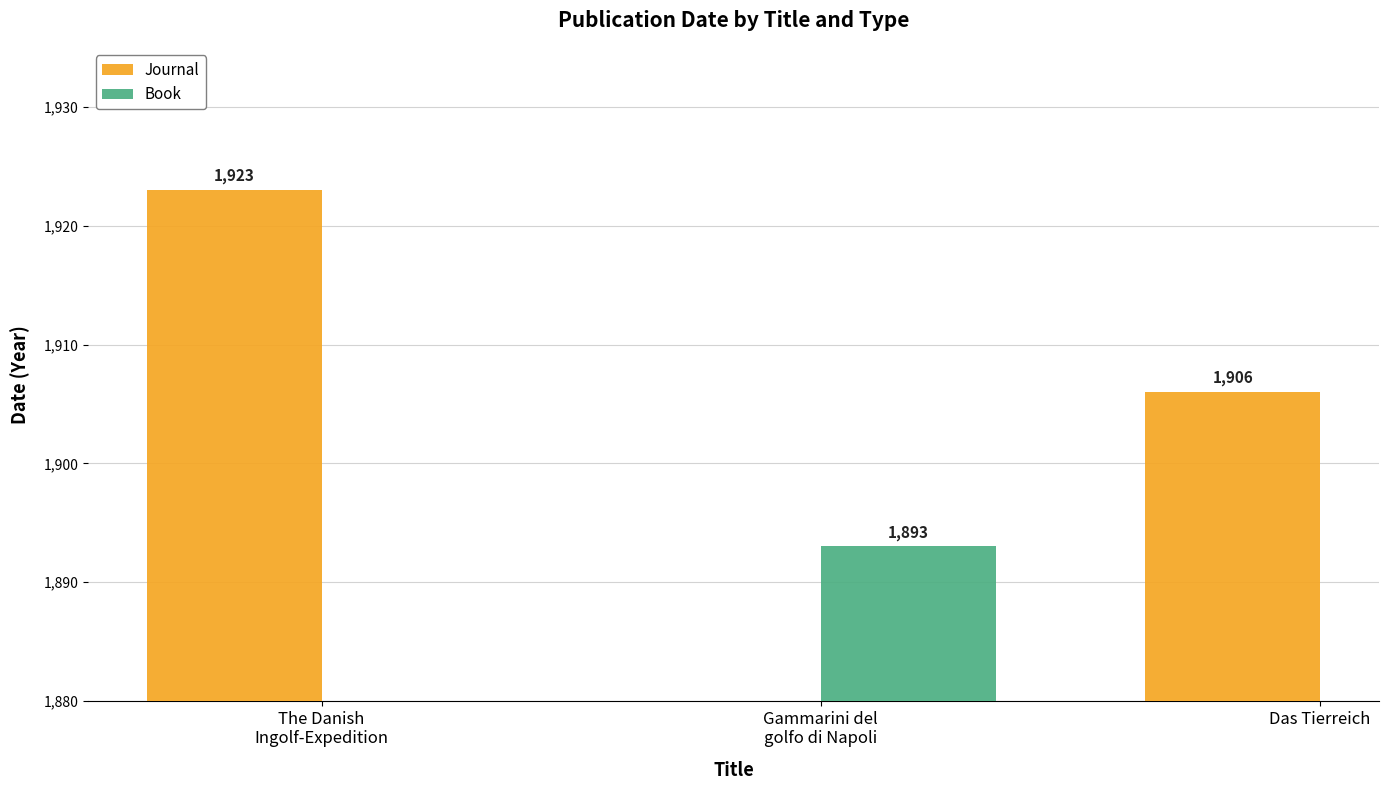

At which label is Journal closest to 1914?

Das Tierreich